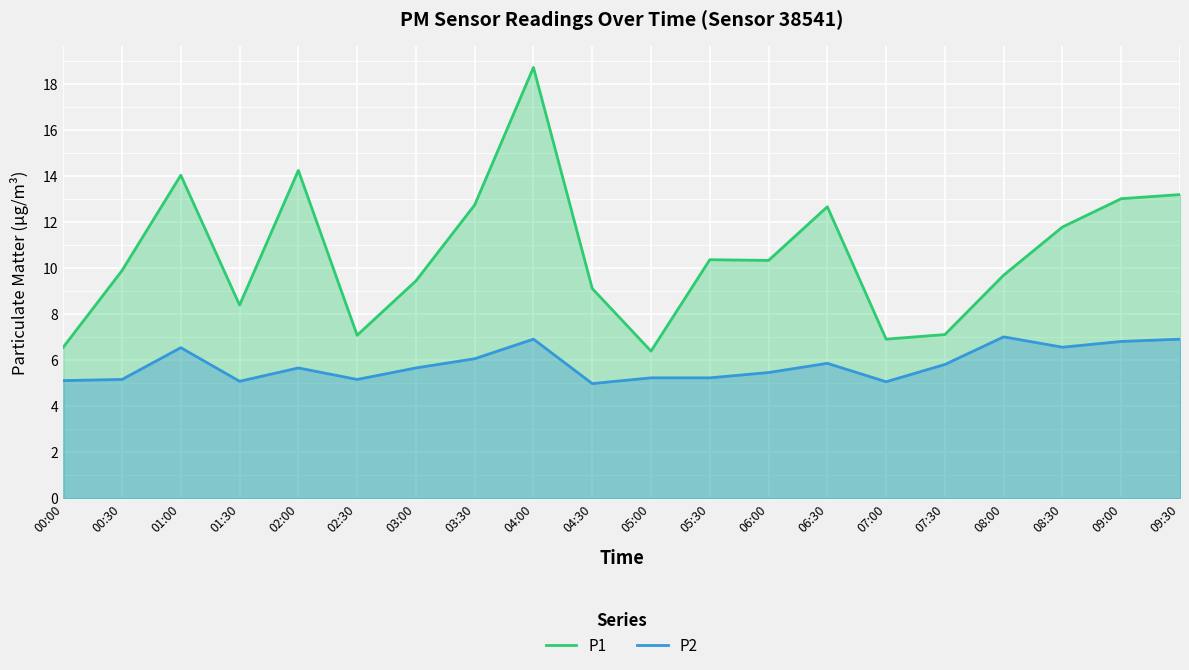

True or false: P1 and P2 cross at least once.

False